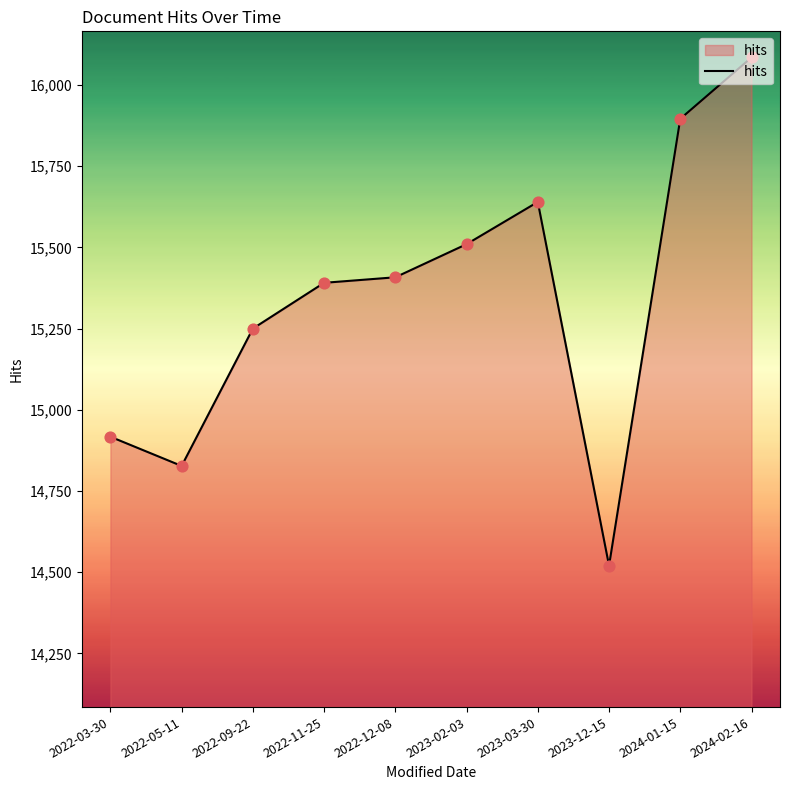

Approximately how many times larger is the value at 2022-03-30 compared to 2023-03-30?

1.0